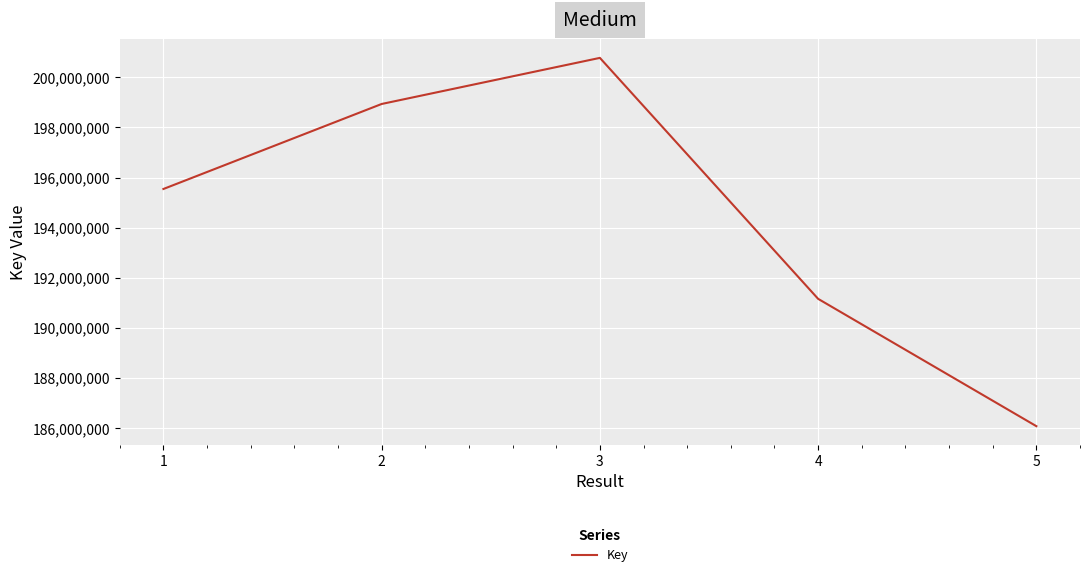

What value does the data have at 2?

198939428